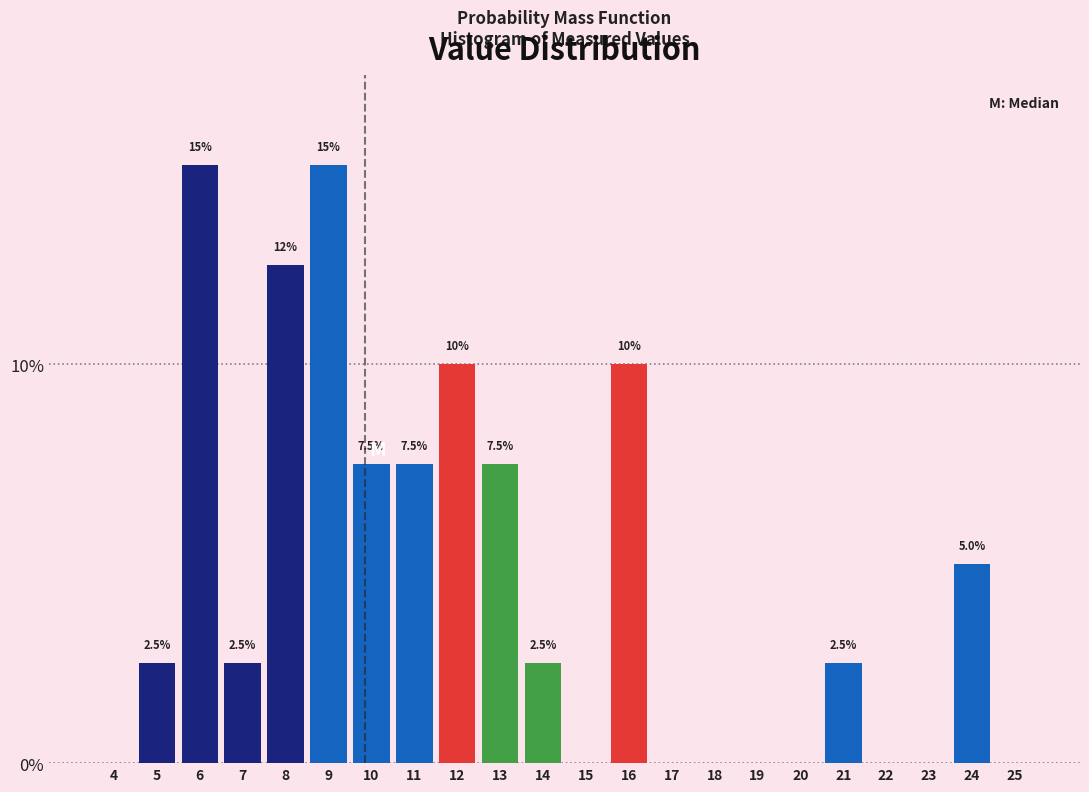

Reading left to right, what are all the values shown in this chart?

4=0.0	5=2.5	6=15.0	7=2.5	8=12.5	9=15.0	10=7.5	11=7.5	12=10.0	13=7.5	14=2.5	15=0.0	16=10.0	17=0.0	18=0.0	19=0.0	20=0.0	21=2.5	22=0.0	23=0.0	24=5.0	25=0.0